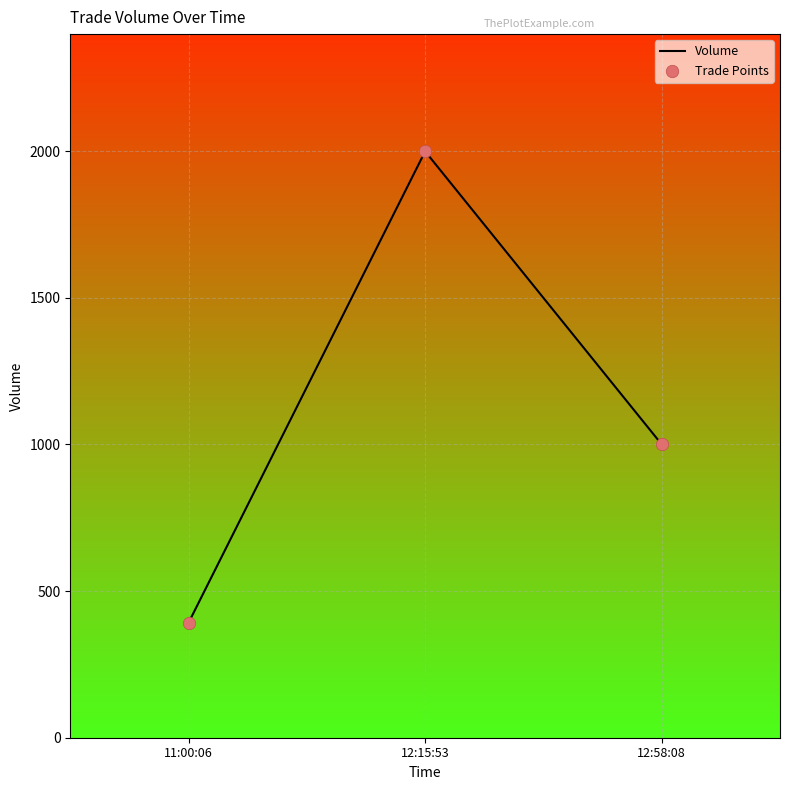

What is the difference between the maximum and minimum values?

1607